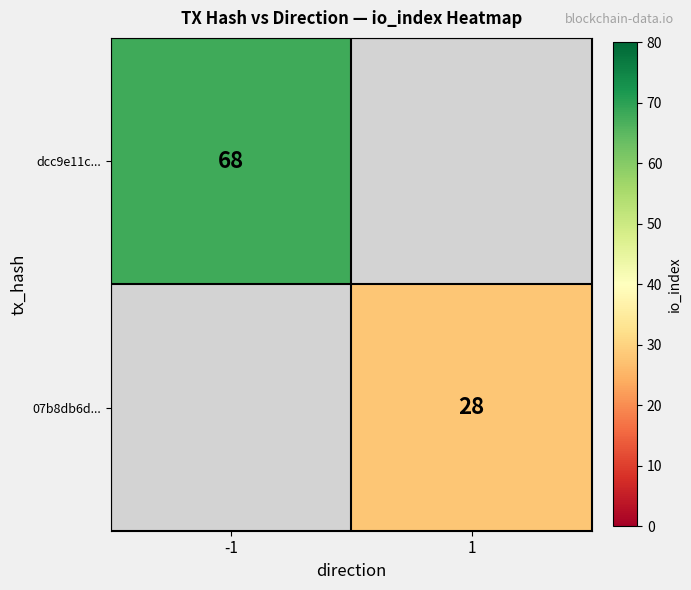

True or false: 07b8db6d... has a value of 28 at 1.

True